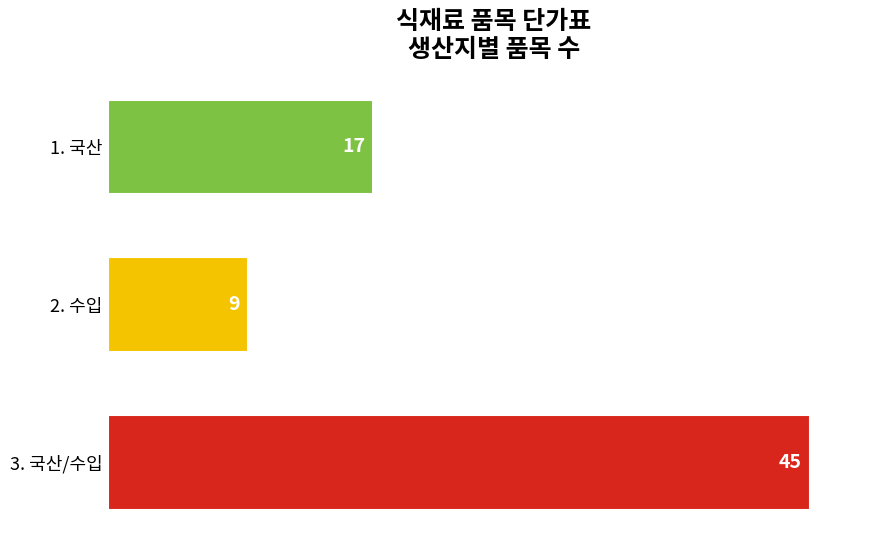

Which category has the highest value across all series?

3. 국산/수입